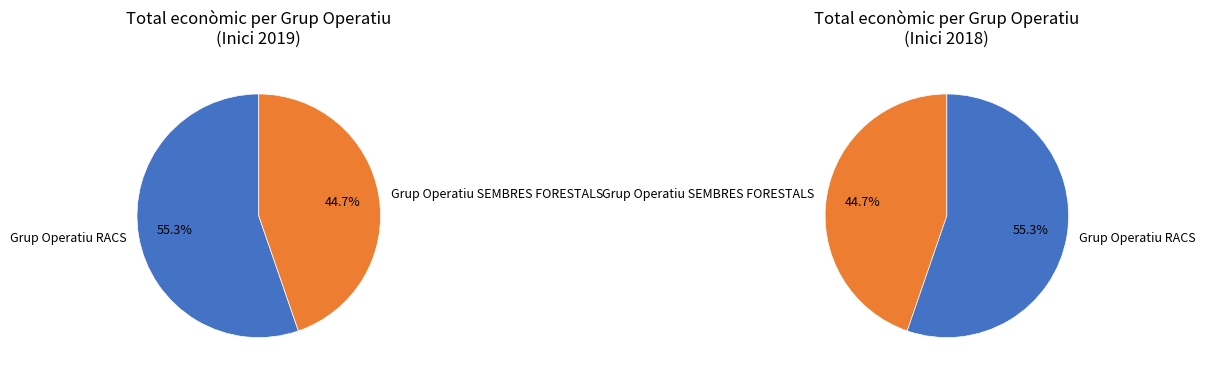

What is the change in value from Grup Operatiu RACS: Projecte Xarxa Agrària de Cultius Sostenibles to Grup Operatiu SEMBRES FORESTALS?

-1880519